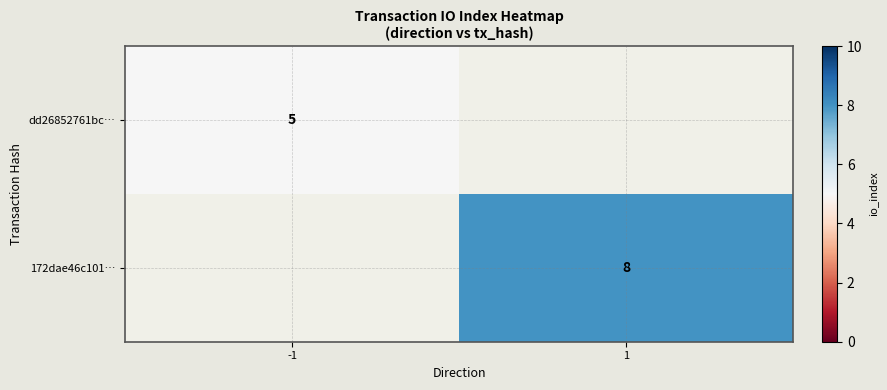

Is the value of dd26852761bc… at -1 greater than the value of 172dae46c101… at 1?

No